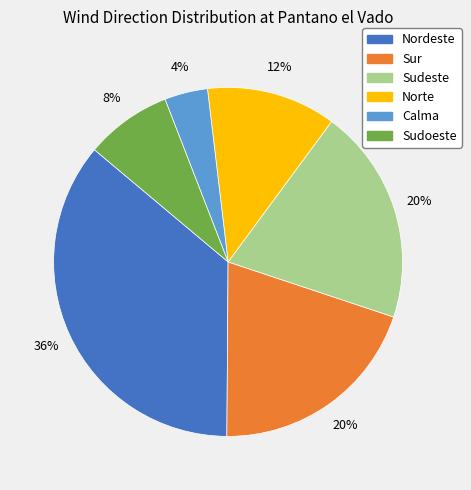

Which category has the biggest portion of the pie?

Nordeste